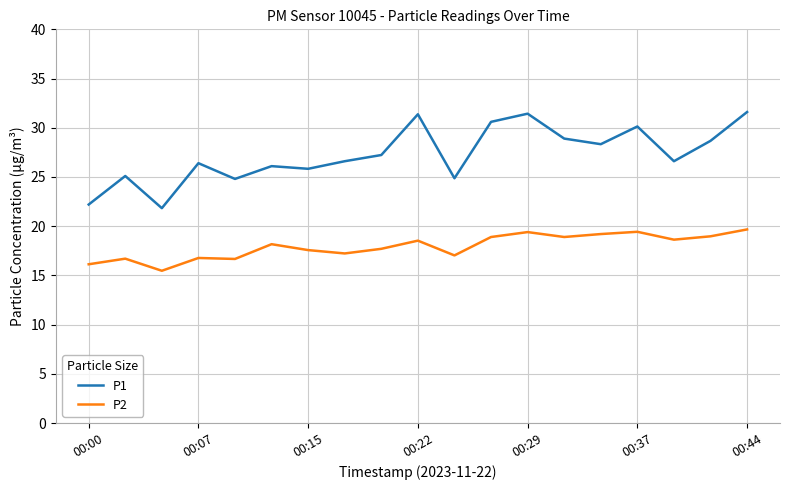

What is the difference between the maximum and minimum values in the P2 series?

4.2